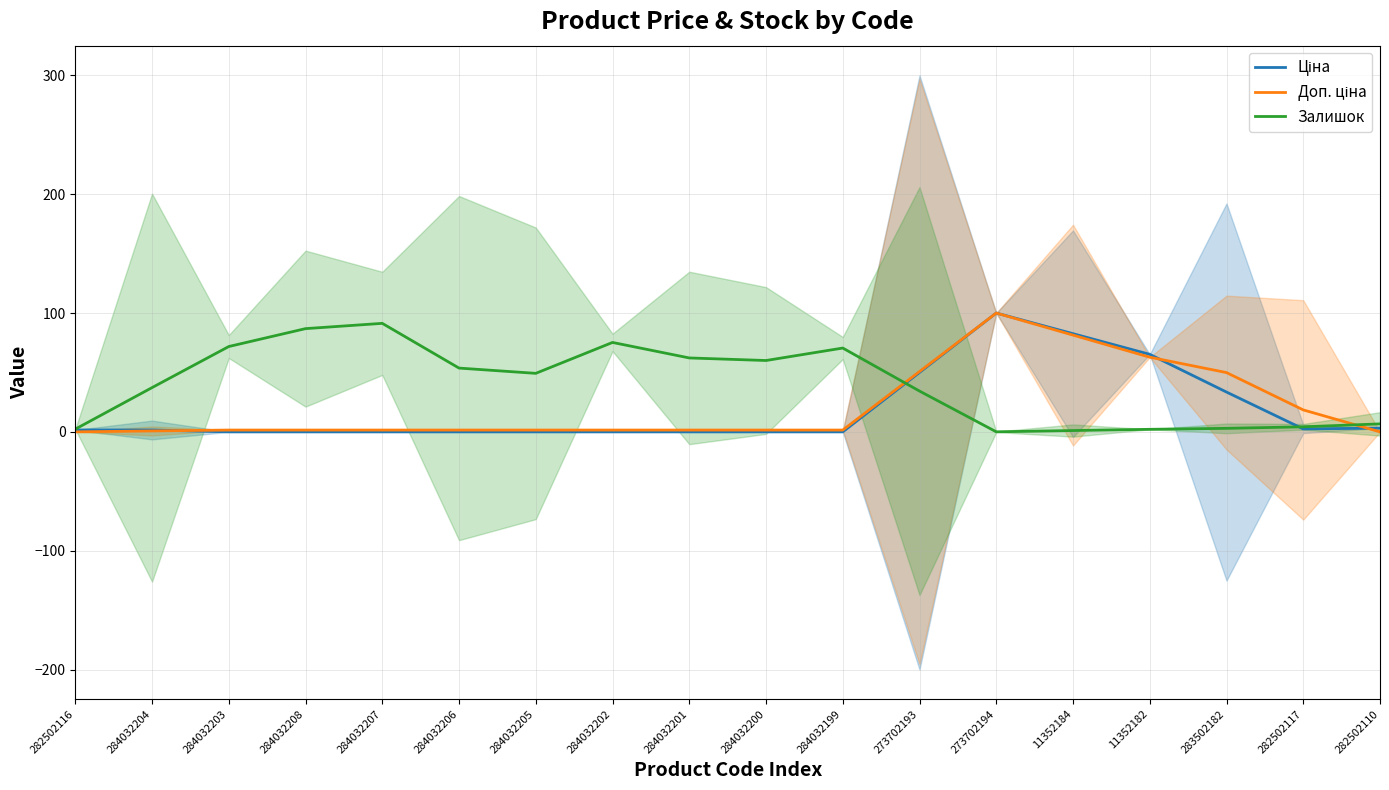

The Доп. ціна series shows 0.3 at 284032207. True or false?

False